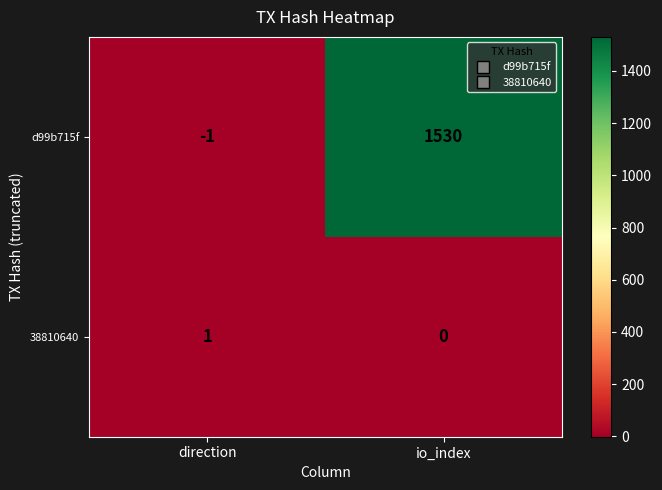

What is the difference between the highest and lowest values at direction?

2